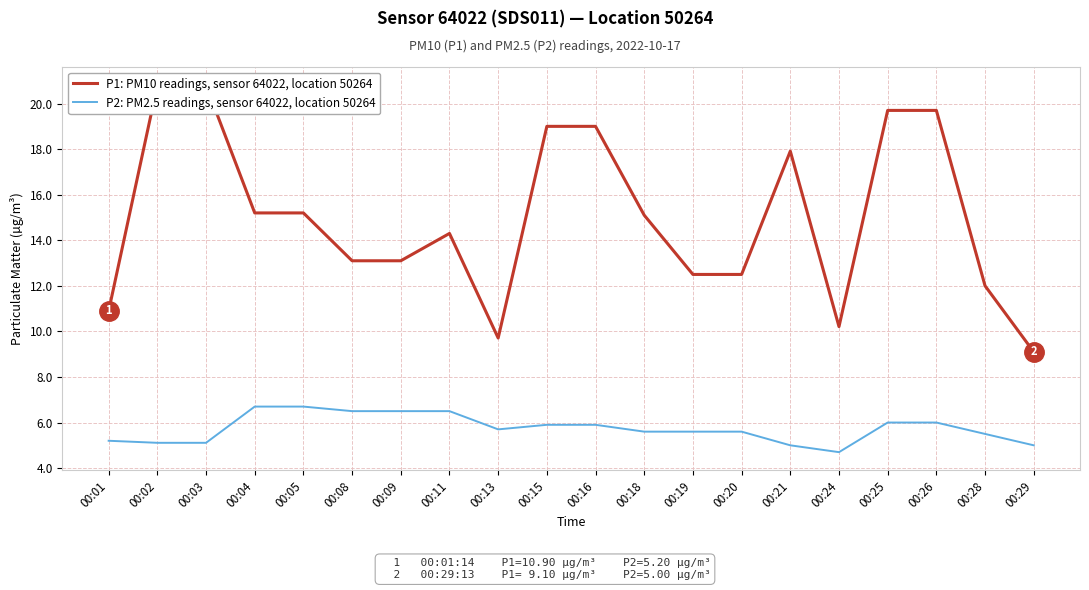

What is the total value across all series at 00:25?

25.7